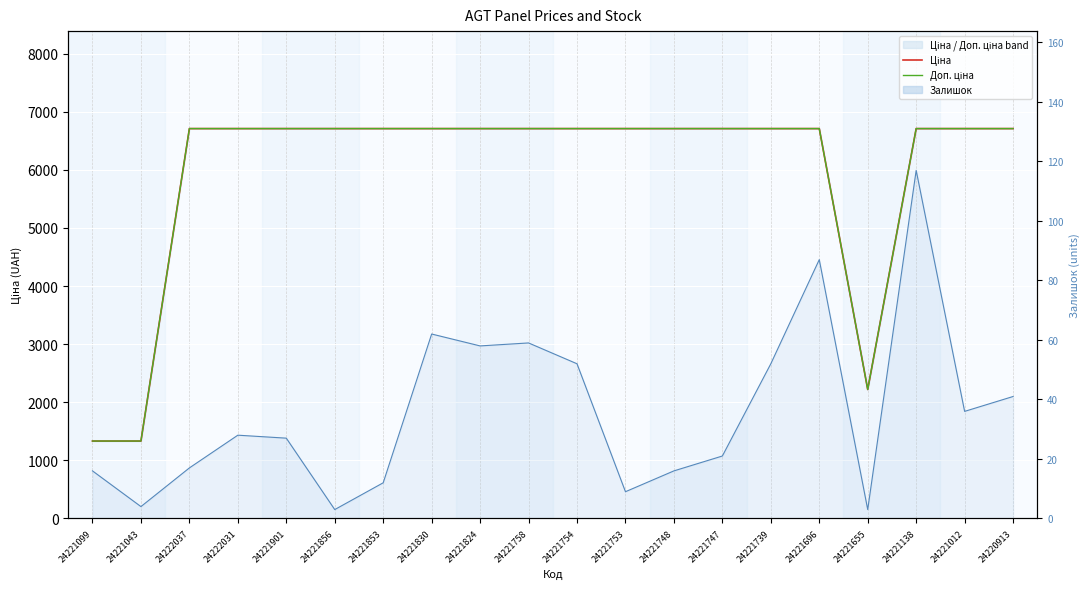

True or false: Доп. ціна and Ціна cross at least once.

False